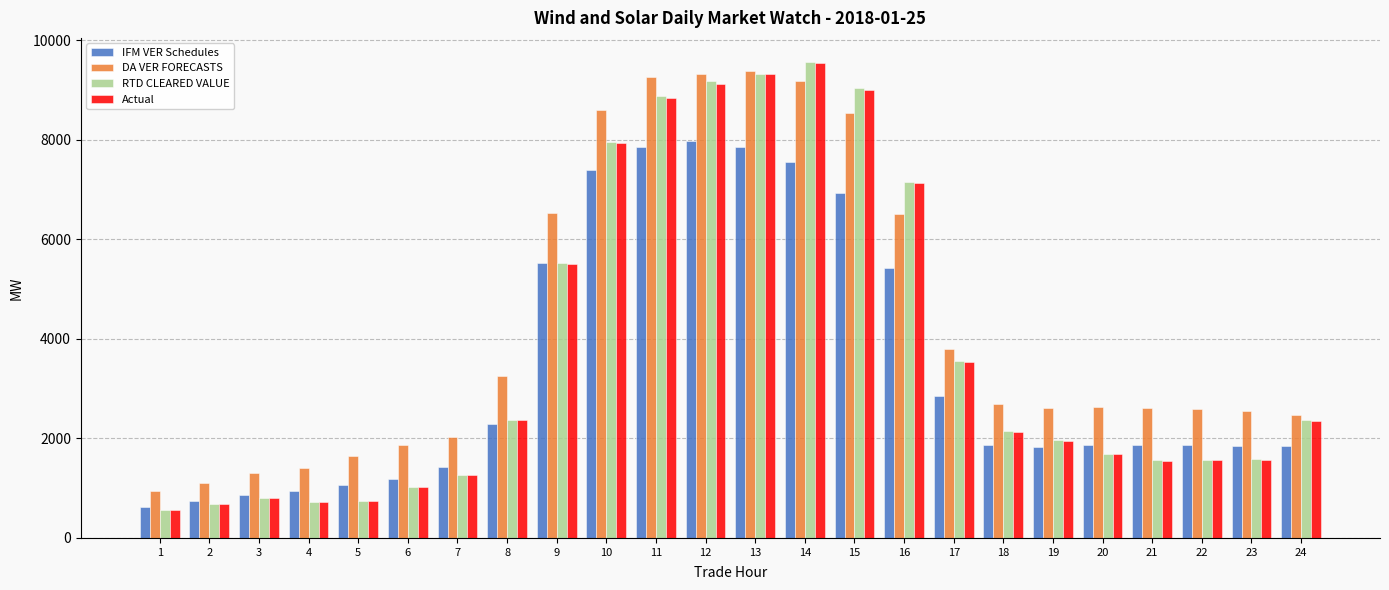

What is the minimum value shown in the chart?

557.5